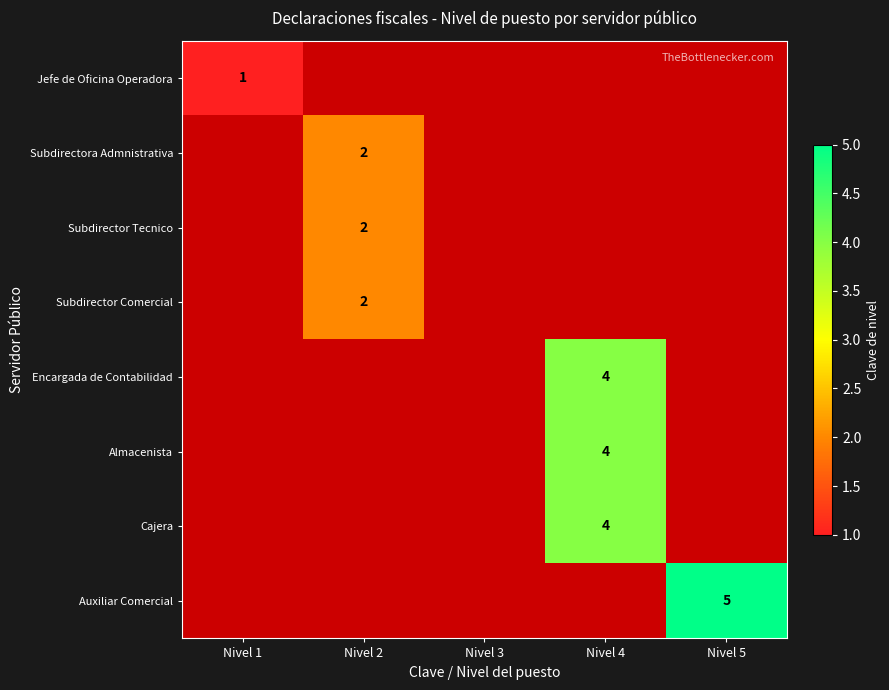

Rank the series by their average value, from lowest to highest.

Jefe de Oficina Operadora, Subdirectora Admnistrativa, Subdirector Tecnico, Subdirector Comercial, Encargada de Contabilidad, Almacenista, Cajera, Auxiliar Comercial